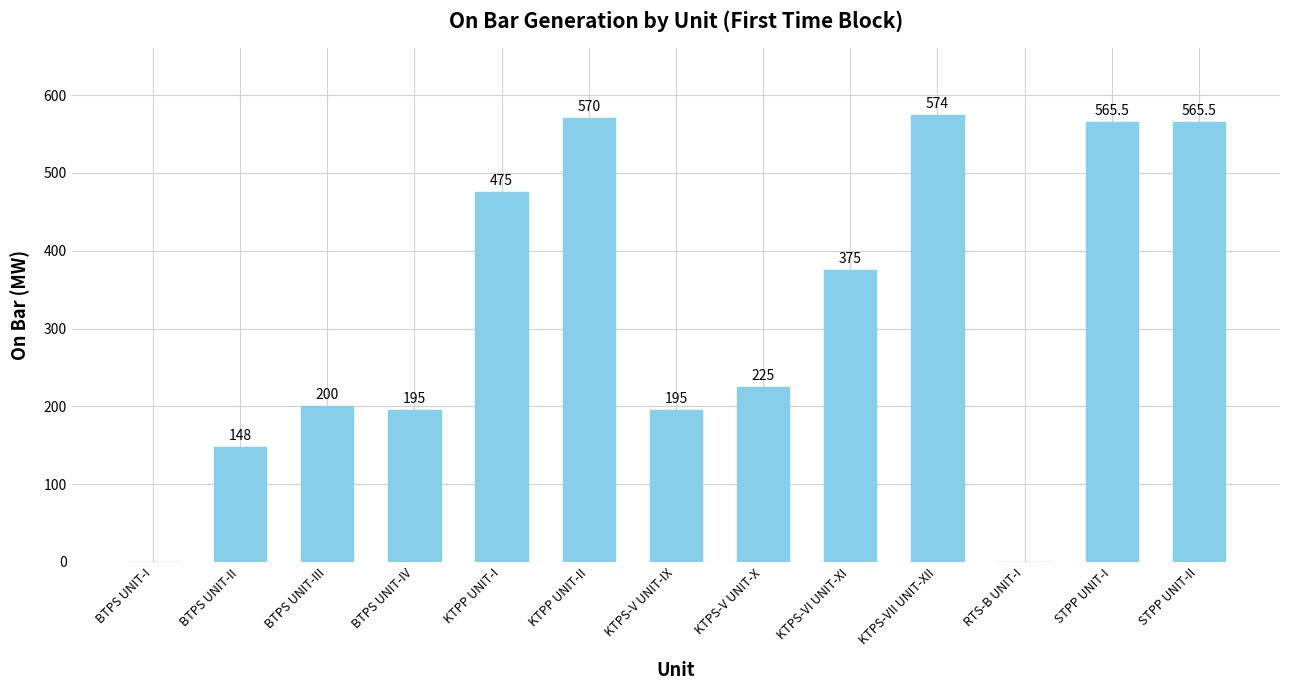

The chart shows a value of 909.1 at KTPP UNIT-II. True or false?

False